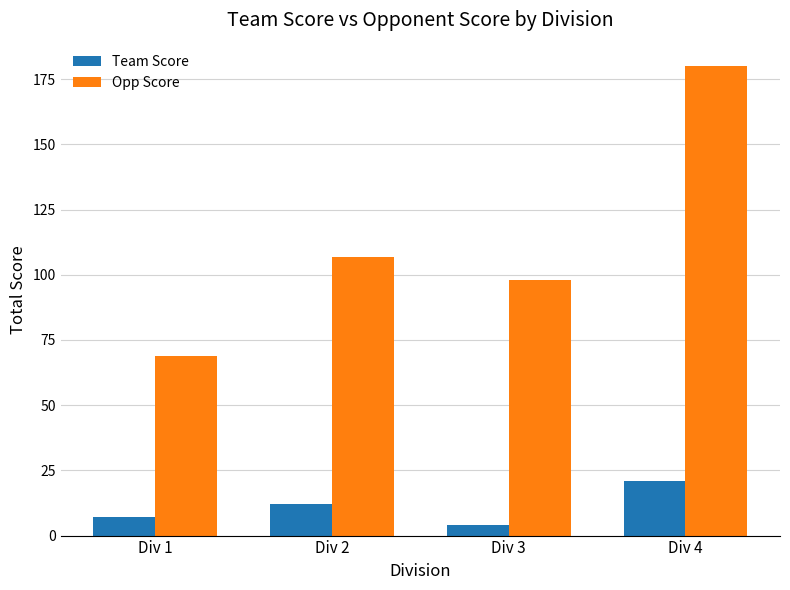

What is the sum of the Opp Score values at Div 3 and Div 4?

278